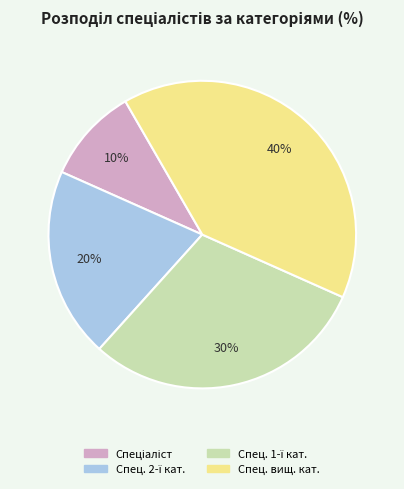

To the nearest percent, what is the difference between the largest and smallest slice percentages?

30%